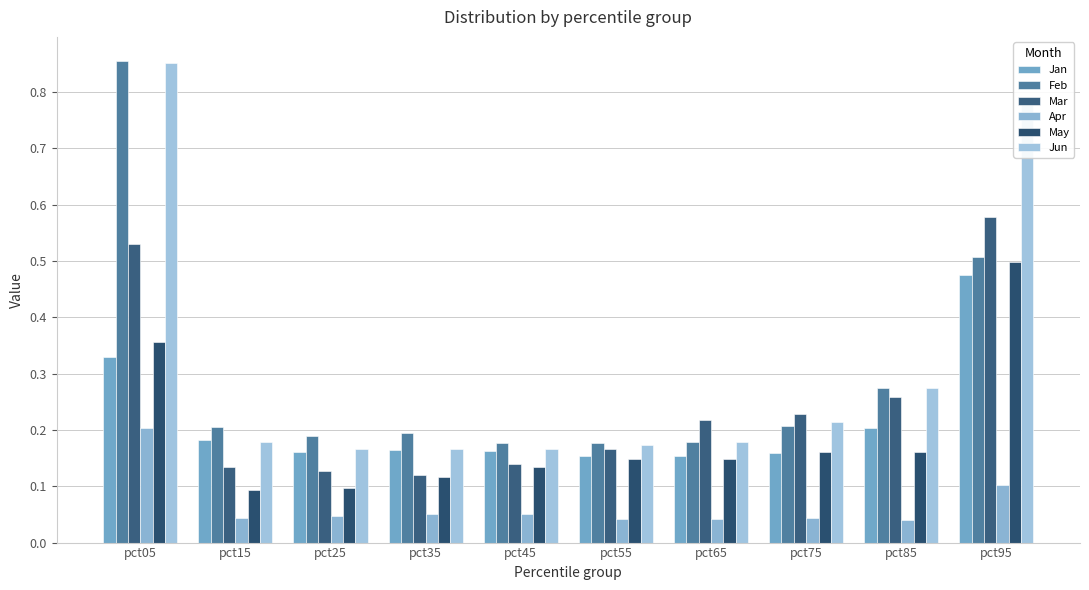

Which series changed the most between pct35 and pct65?

Mar